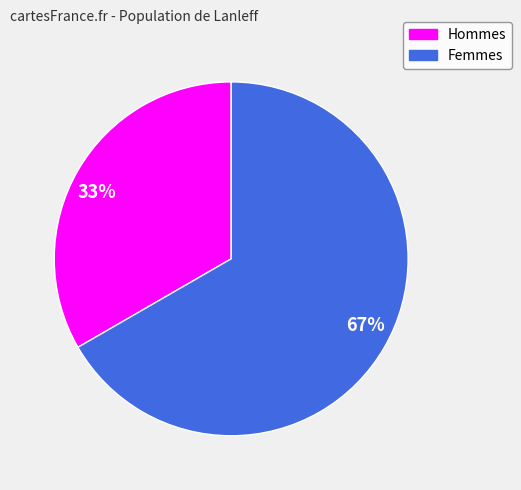

What is the smallest slice in the pie chart?

33%